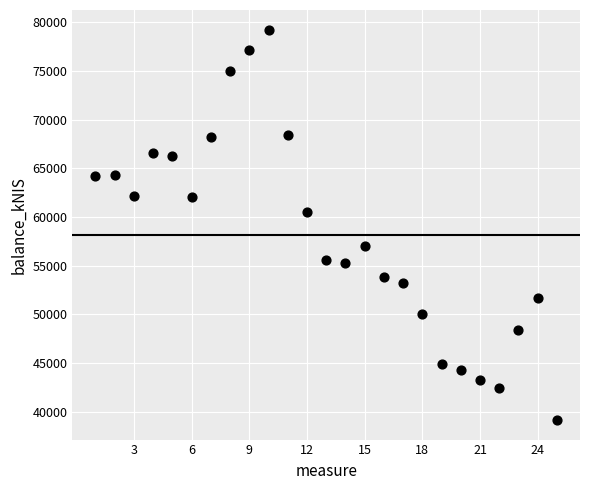

What Y value in the scatter plot is closest to 59197?

60480.0